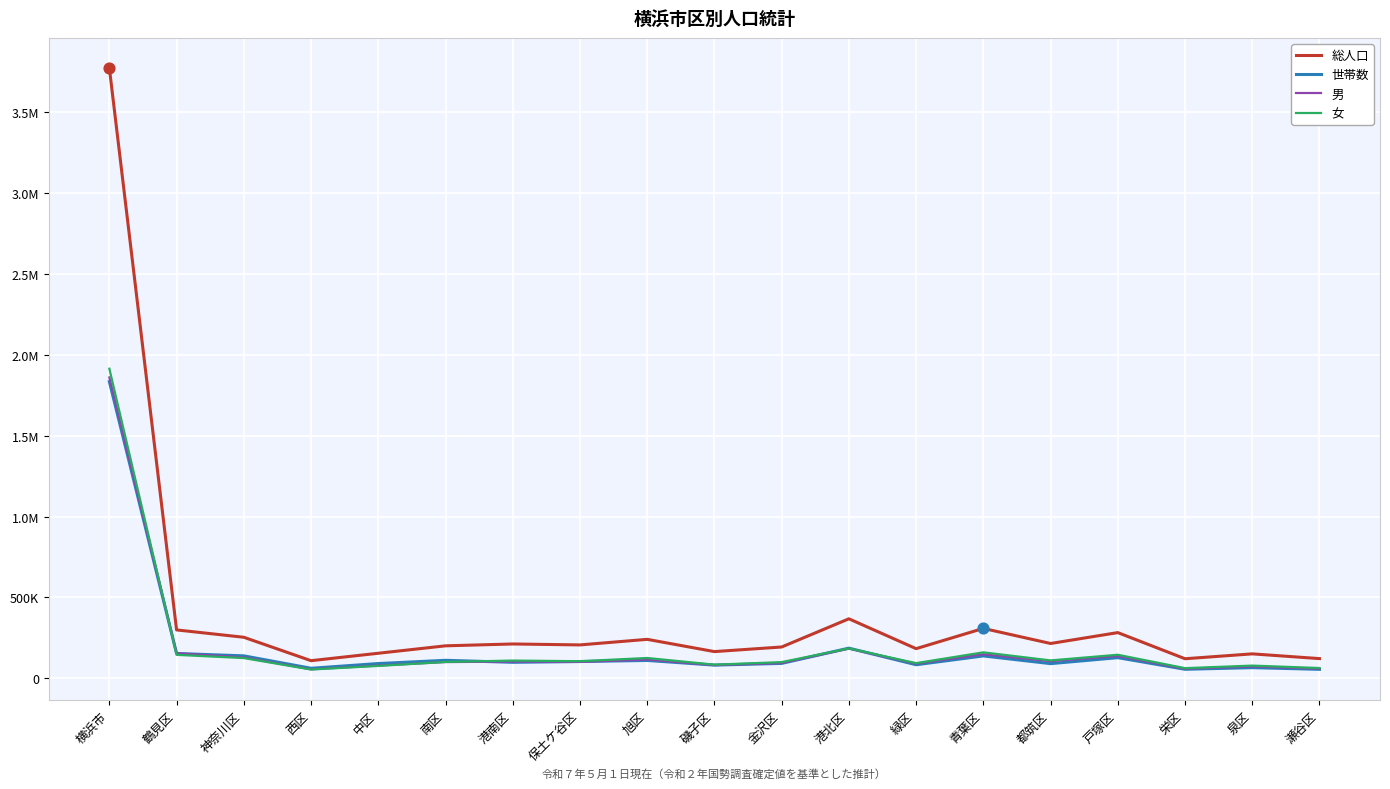

What are all the series names shown in the legend?

総人口, 世帯数, 男, 女